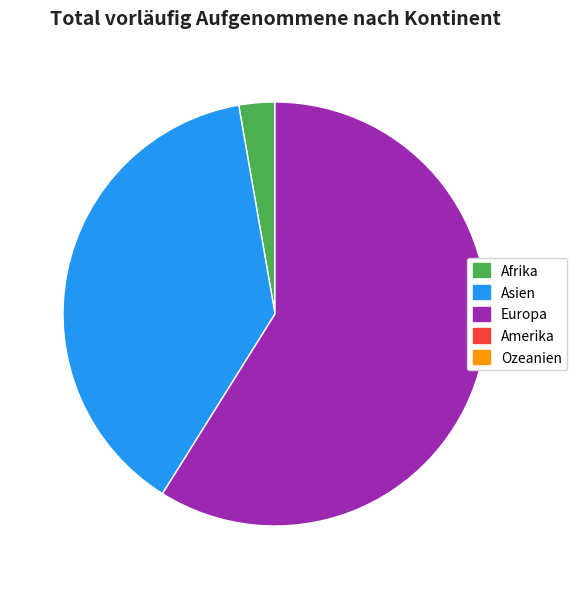

How many segments does this pie chart have?

3